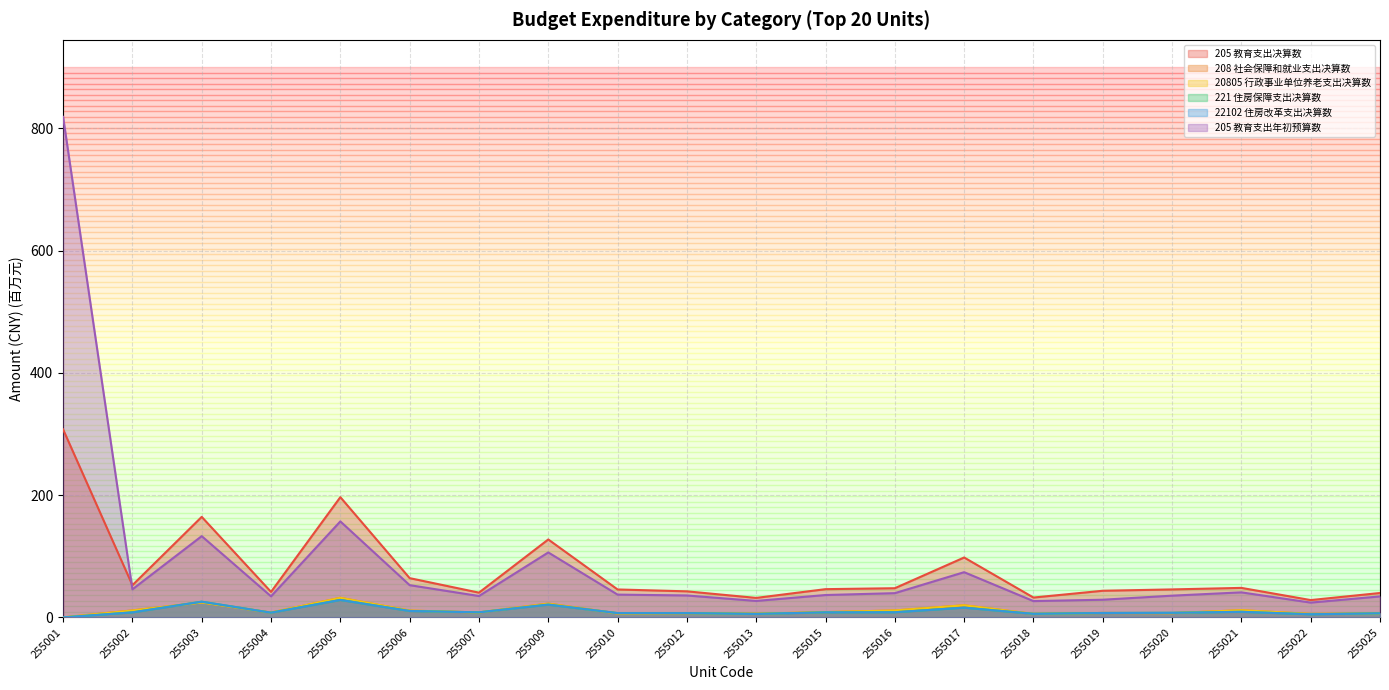

What is the sum of all 205 教育支出年初预算数 values?

1824.7